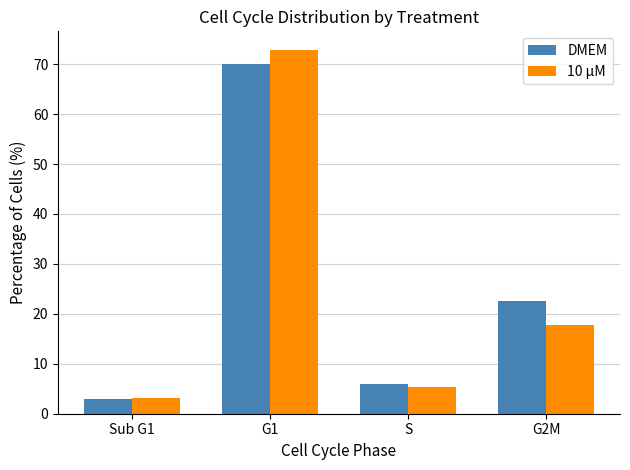

What is the difference between the highest and lowest values at Sub G1?

0.3